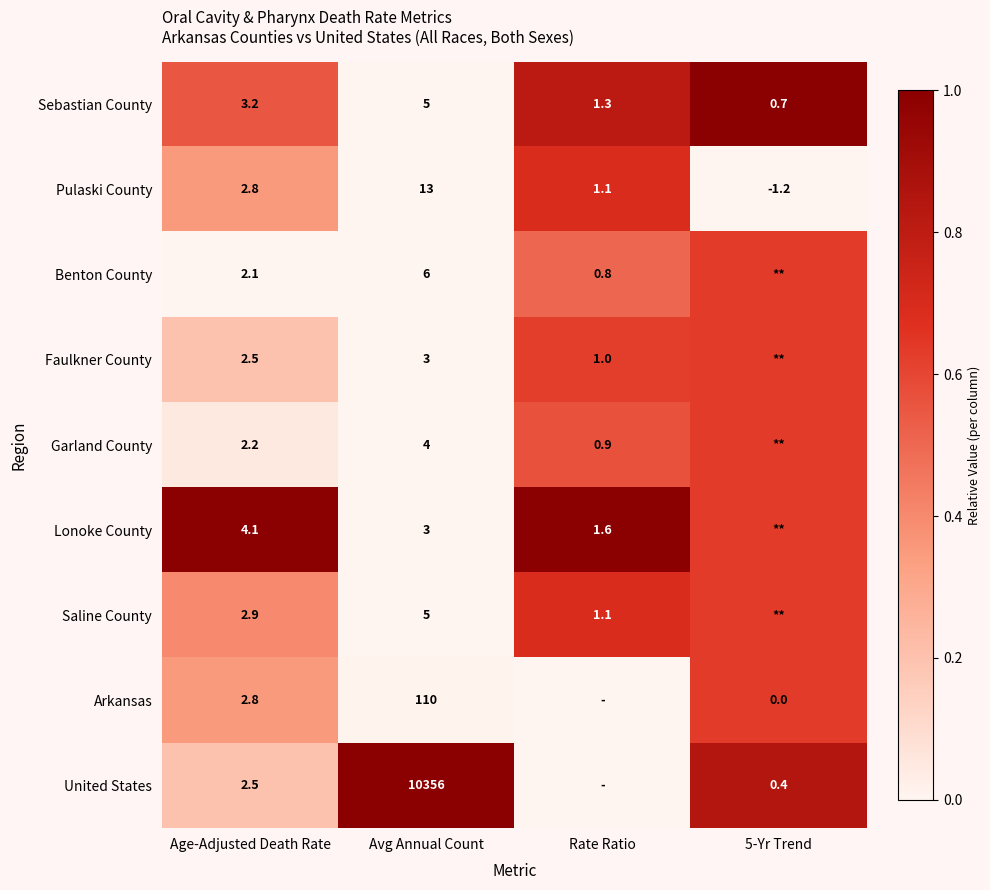

Is the value of United States at 5-Yr Trend greater than the value of Sebastian County at 5-Yr Trend?

No